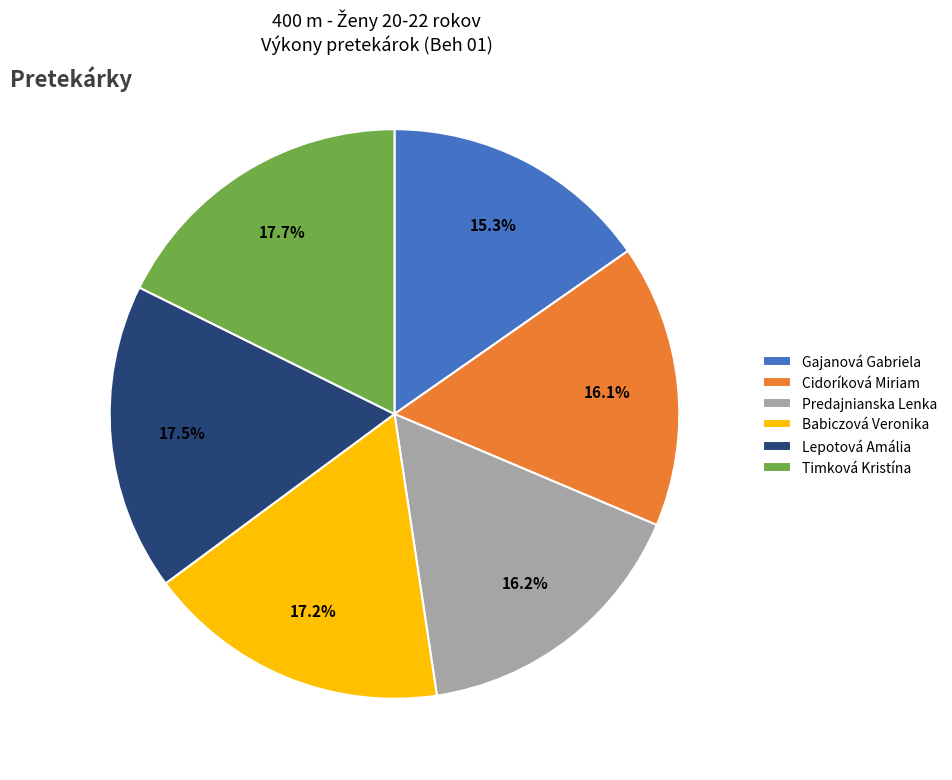

How much of the chart is everything except Timková Kristína?

82.3%